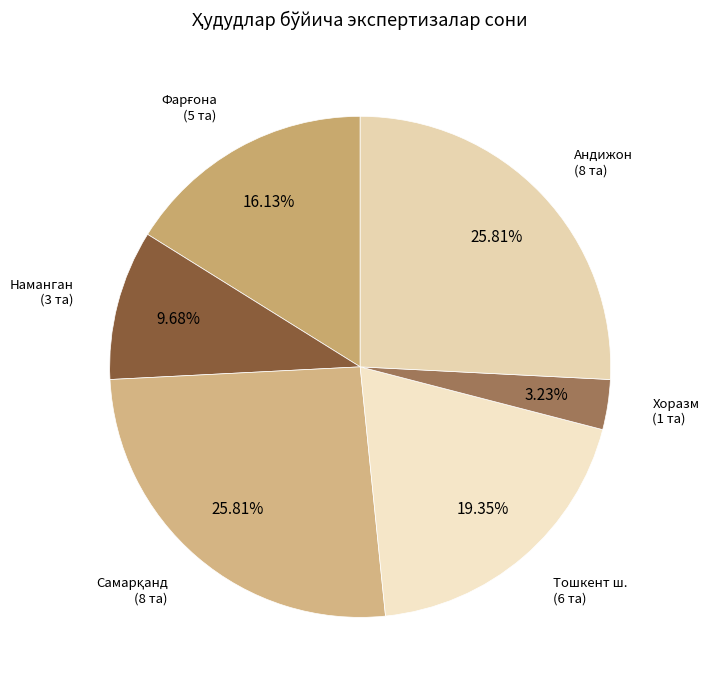

Is it true that Андижон is 26% of the pie?

True